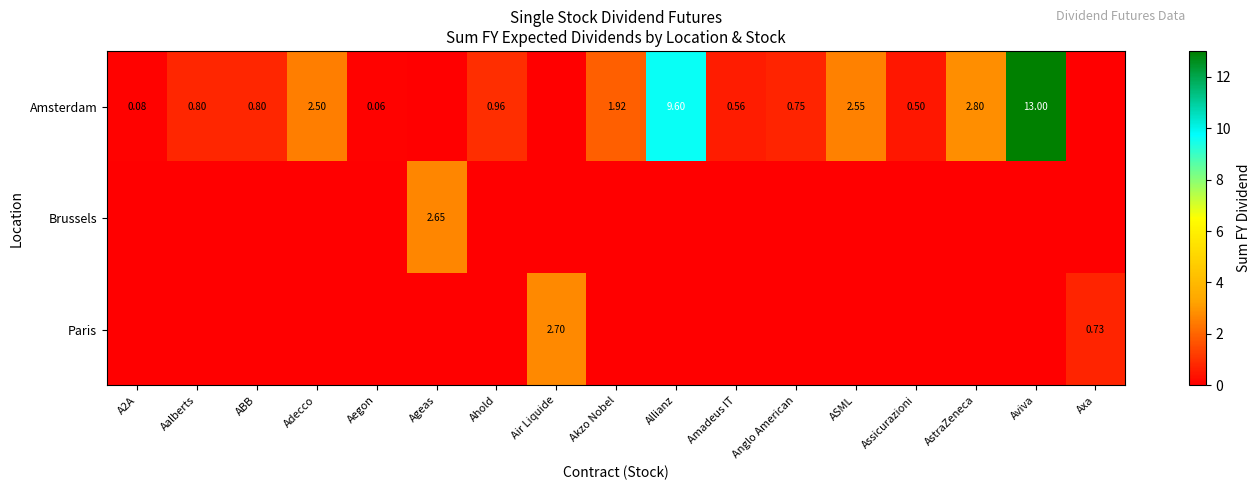

Where is Brussels nearest to the value 1?

A2A